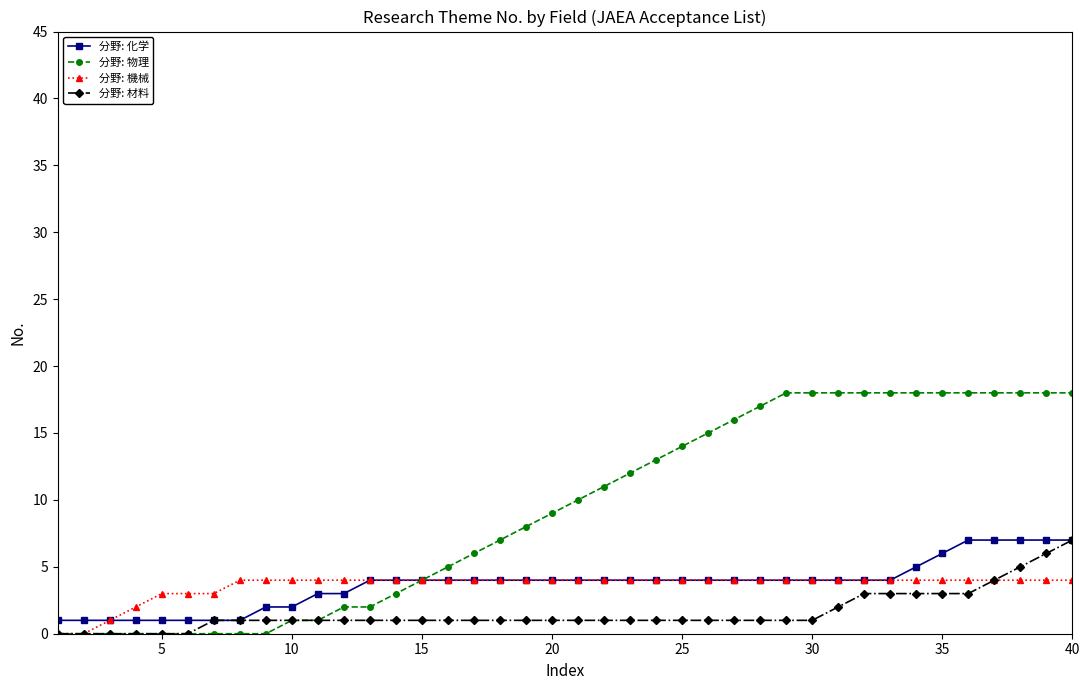

What is the value of the 分野: 機械 point at the 34th from the left?

4